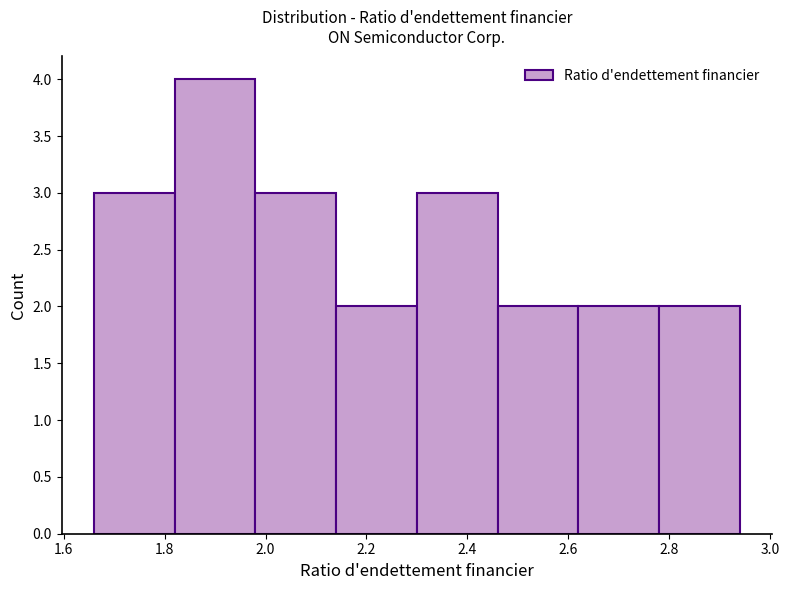

Reading left to right, list every bar in this chart as the range it spans on the x-axis followed by its height. The values are not printed on the chart, so give them approximately, as read against the axis.

1.66 to 1.82: 3
1.82 to 1.98: 4
1.98 to 2.14: 3
2.14 to 2.30: 2
2.30 to 2.46: 3
2.46 to 2.62: 2
2.62 to 2.78: 2
2.78 to 2.94: 2